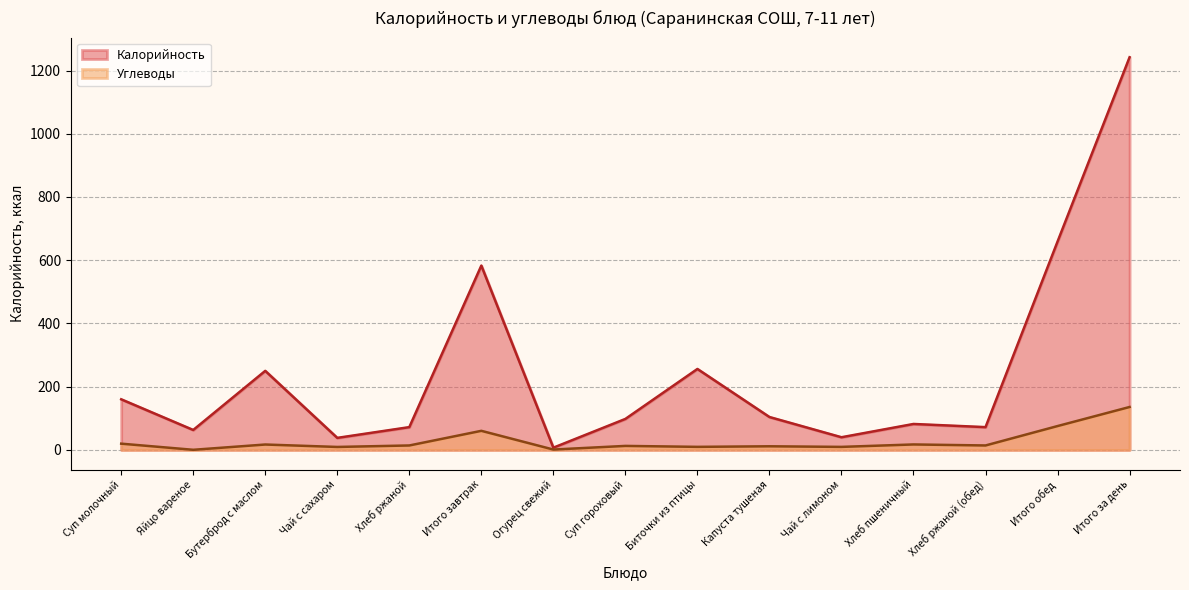

Which series has the largest total across all categories?

Калорийность